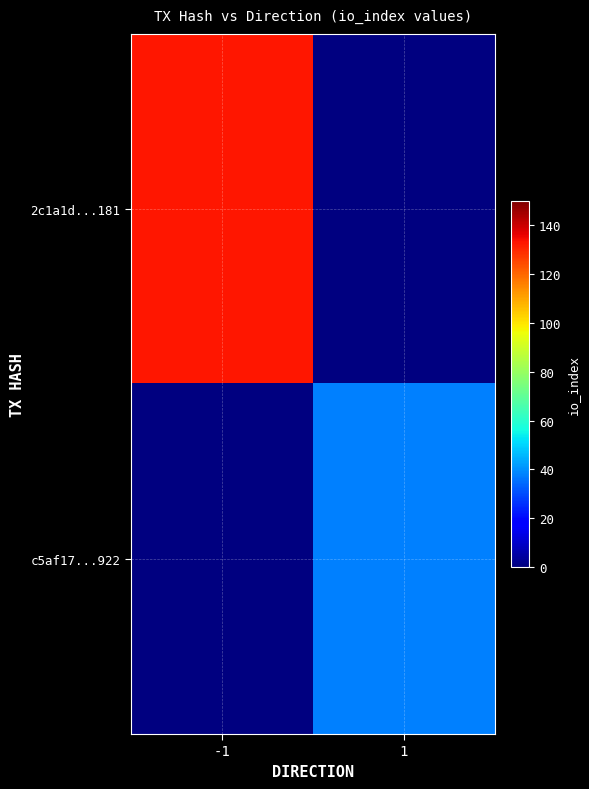

The c5af17...922 series shows 19.3 at 1. True or false?

False